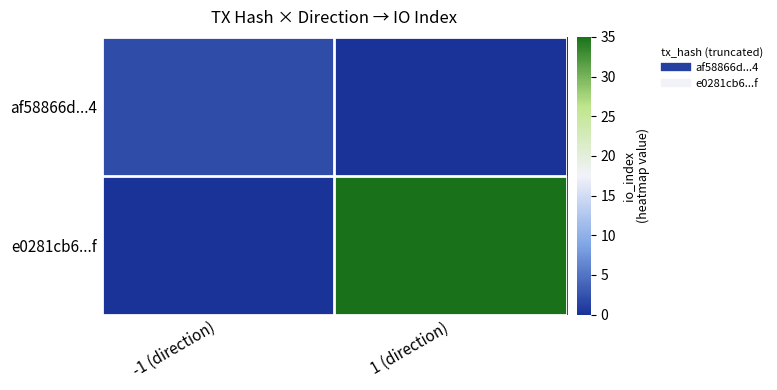

Which series has the widest spread of values?

e0281cb6...f